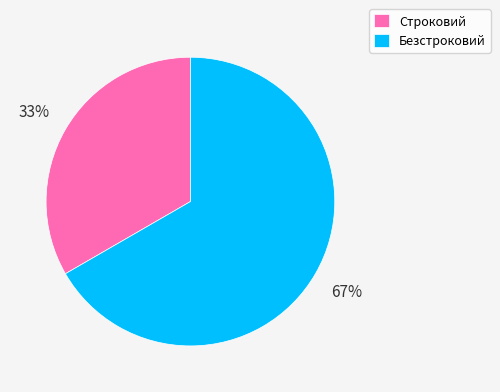

What is the smallest slice in the pie chart?

Строковий